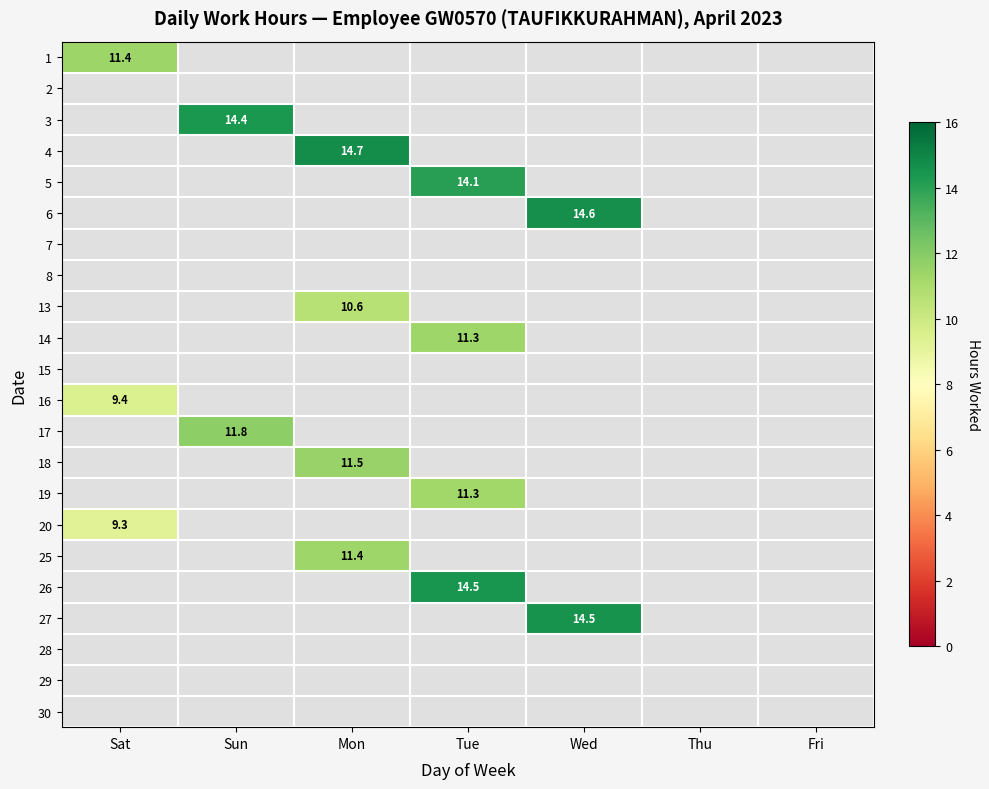

At which label does 1 reach its peak?

Sat